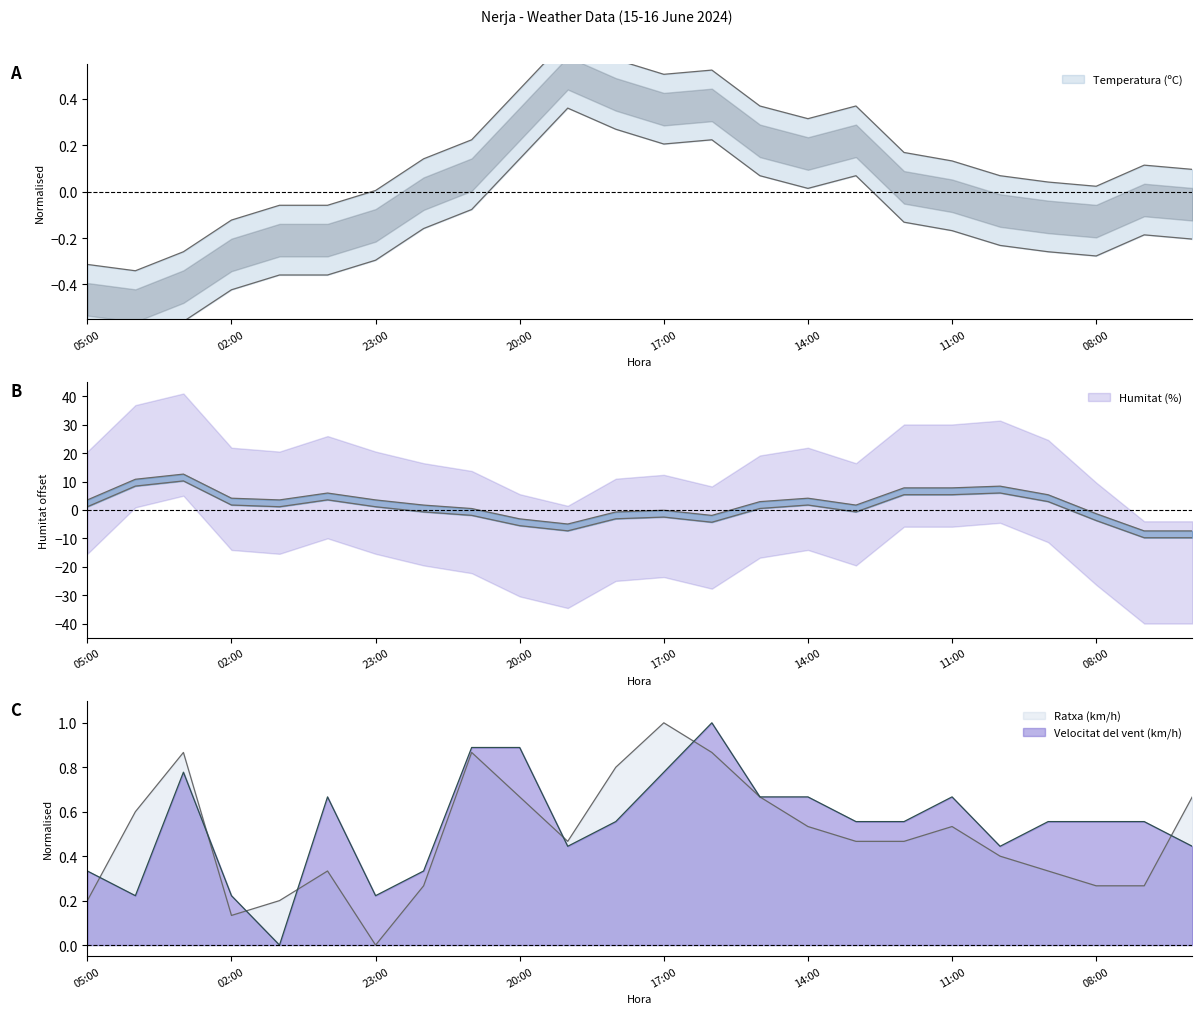

Is the value of Humitat (%) at 10:00 greater than the value of Ratxa (km/h) at 20:00?

Yes